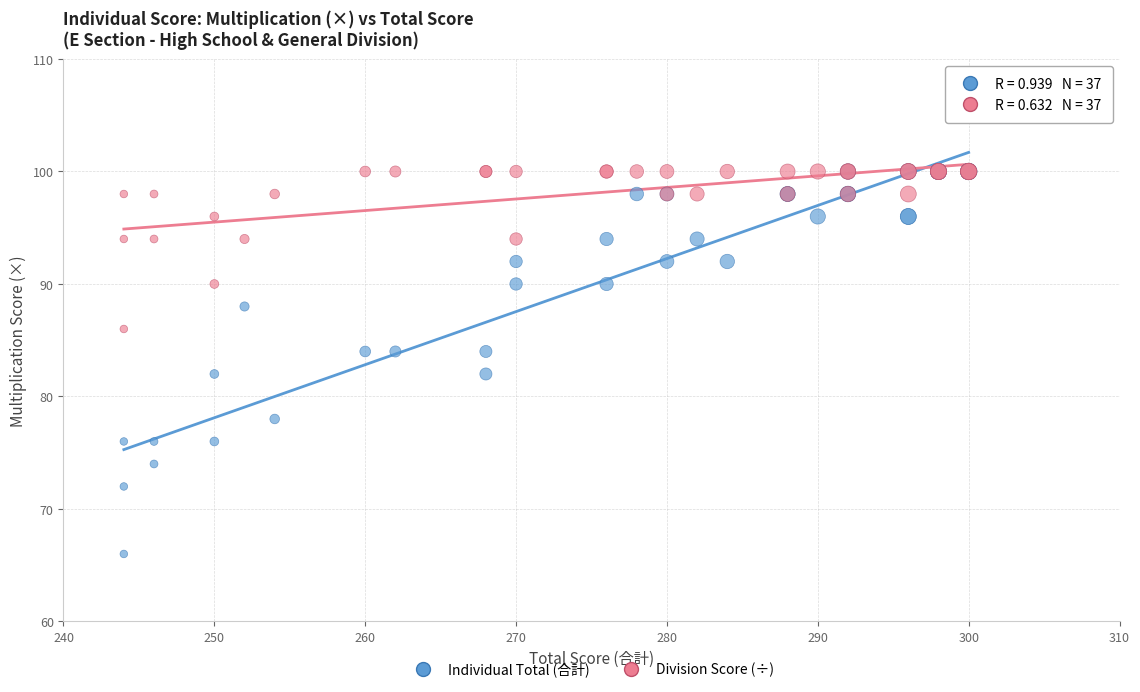

What are all the series names shown in the legend?

Individual Total (合計), Division Score (÷)